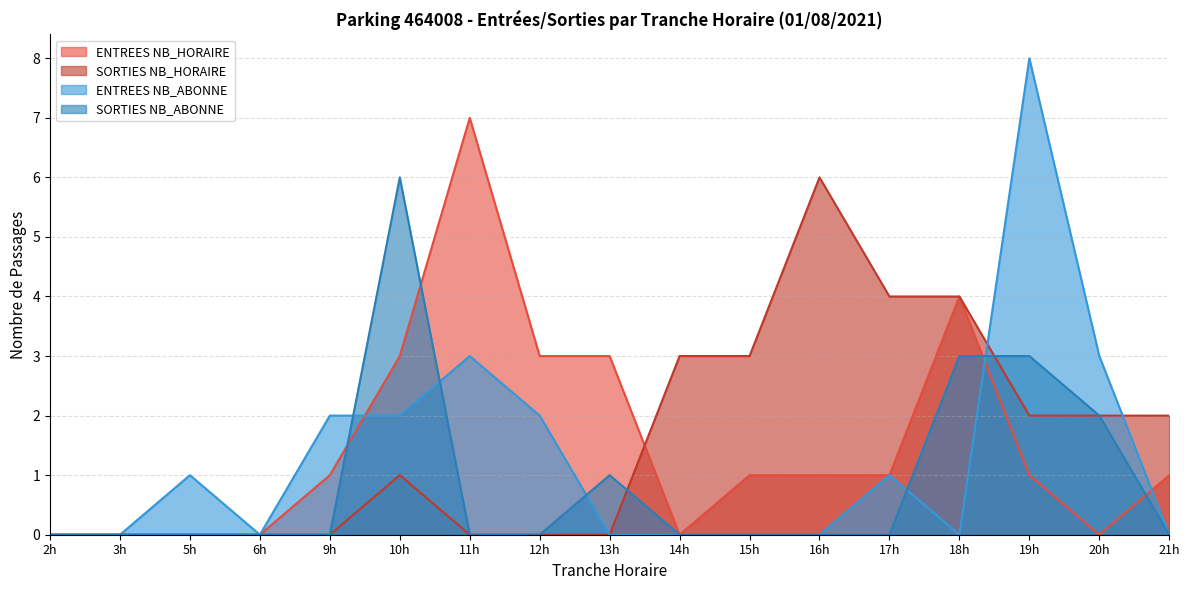

True or false: ENTREES NB_ABONNE has more than 0 points higher than both neighbors.

True